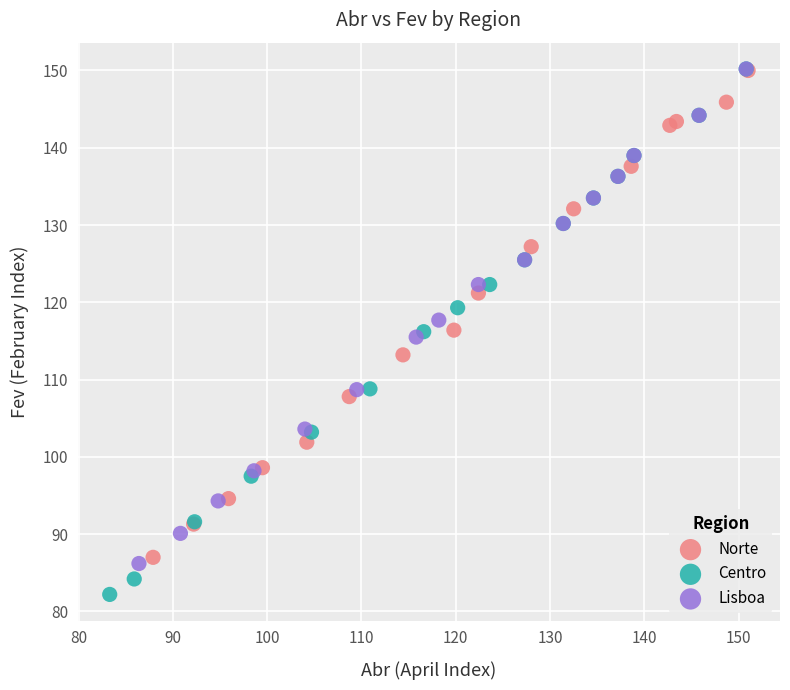

Which series reaches the minimum Y coordinate?

Centro